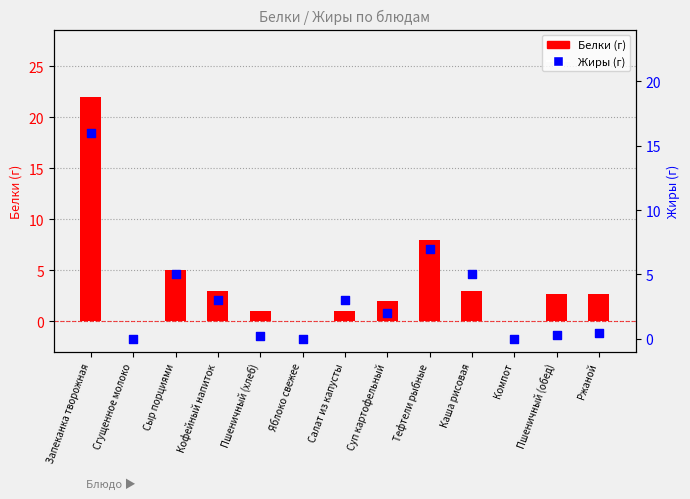

What is the total value across all series at Суп картофельный?

4.0